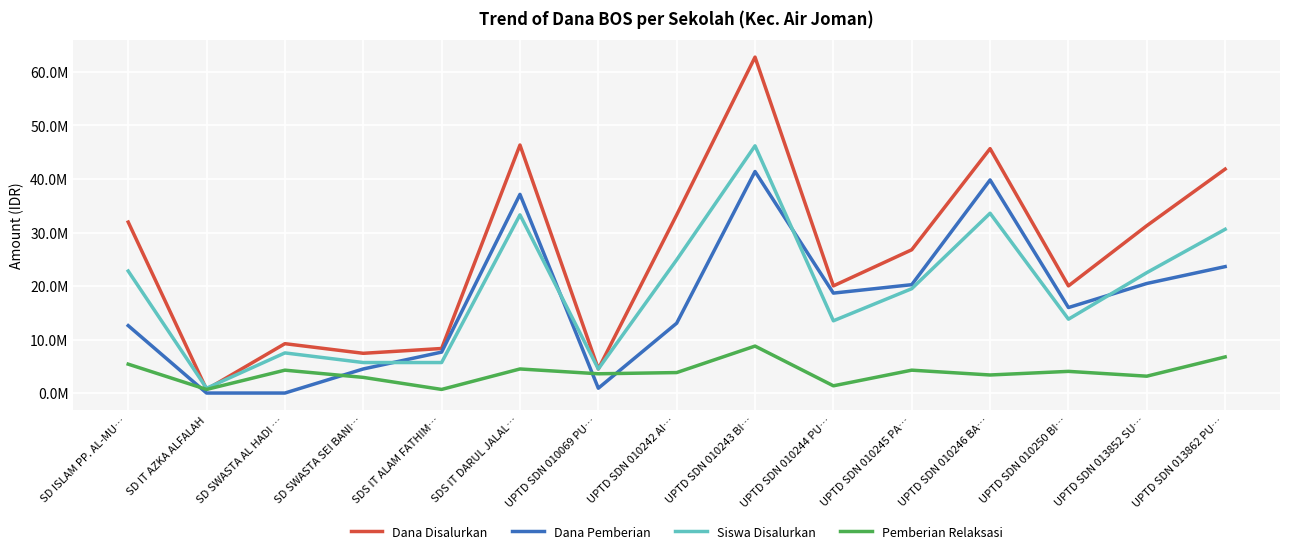

Is this an area chart (filled region under the line)?

No